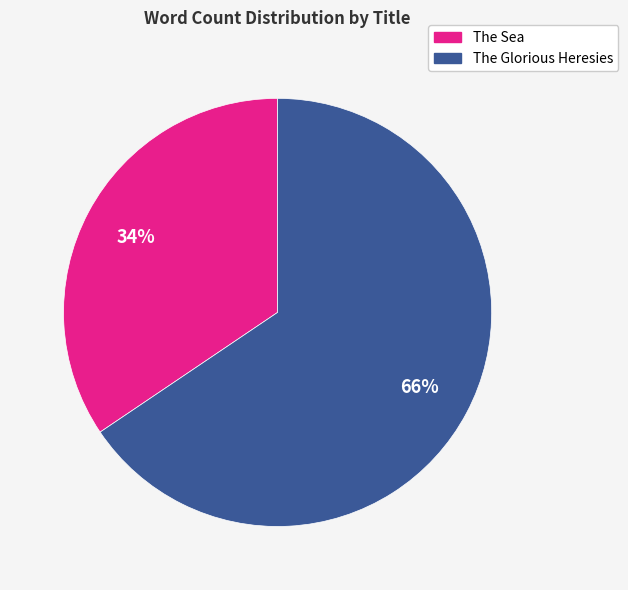

Which category has the smallest portion of the pie?

The Sea